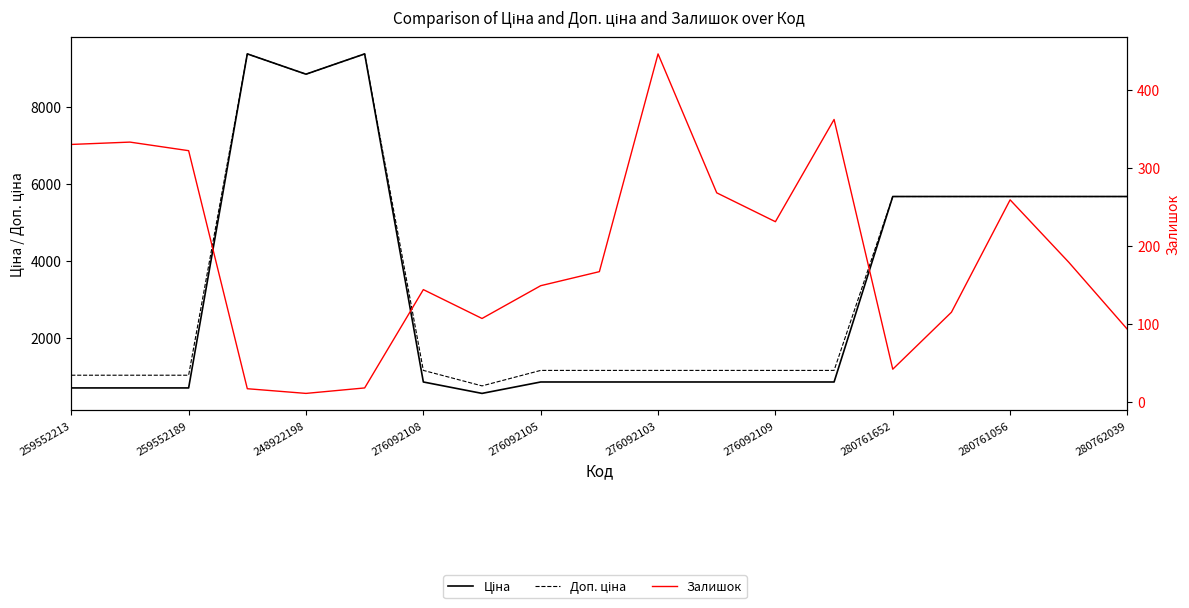

What is the smallest value displayed?

11.0